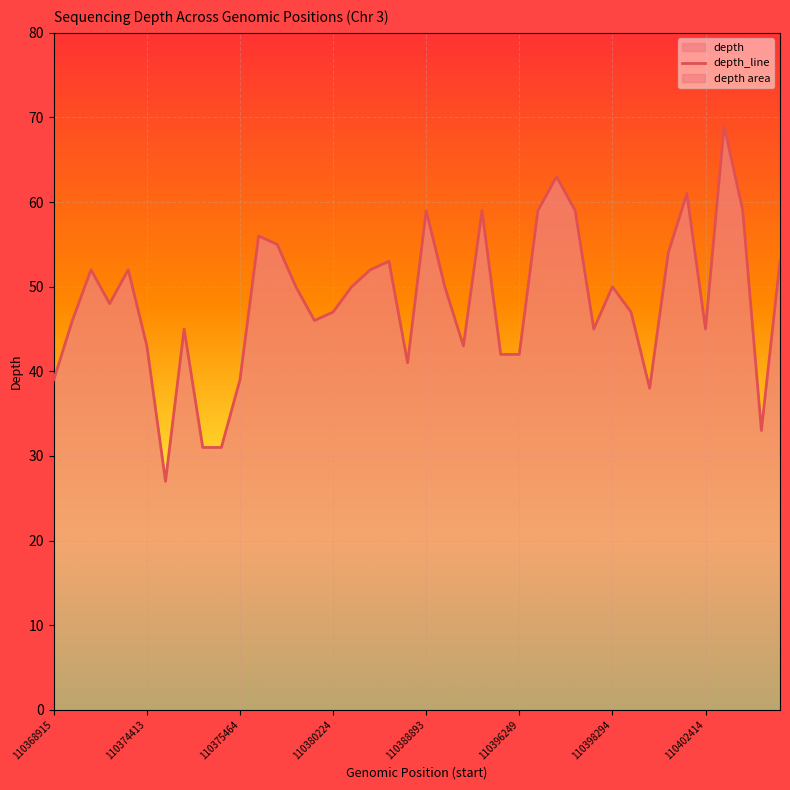

What is the maximum value shown in the chart?

69